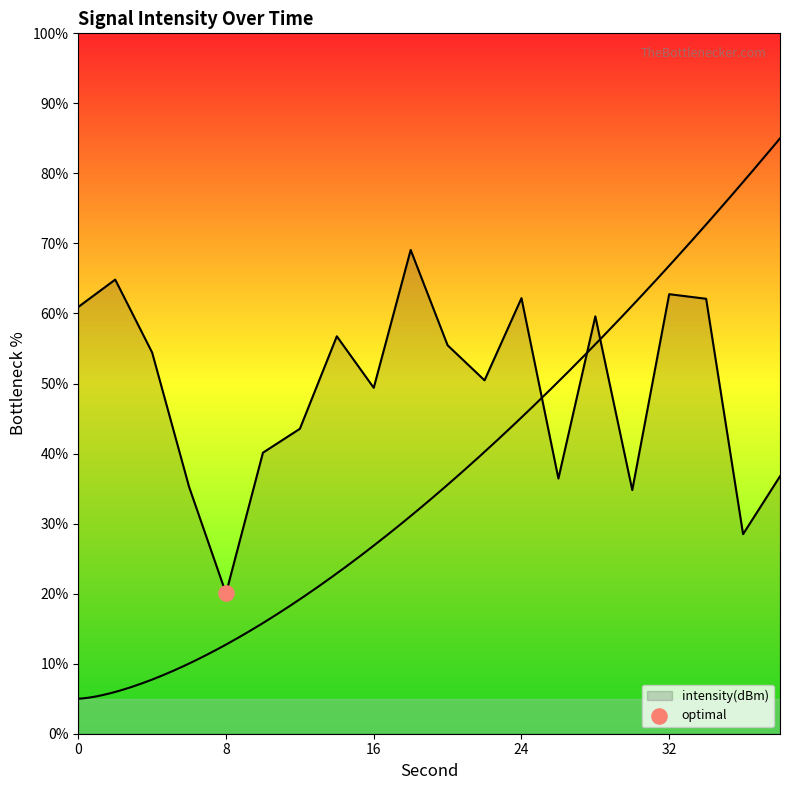

Approximately how many times larger is the value at 32 compared to 8?

3.1